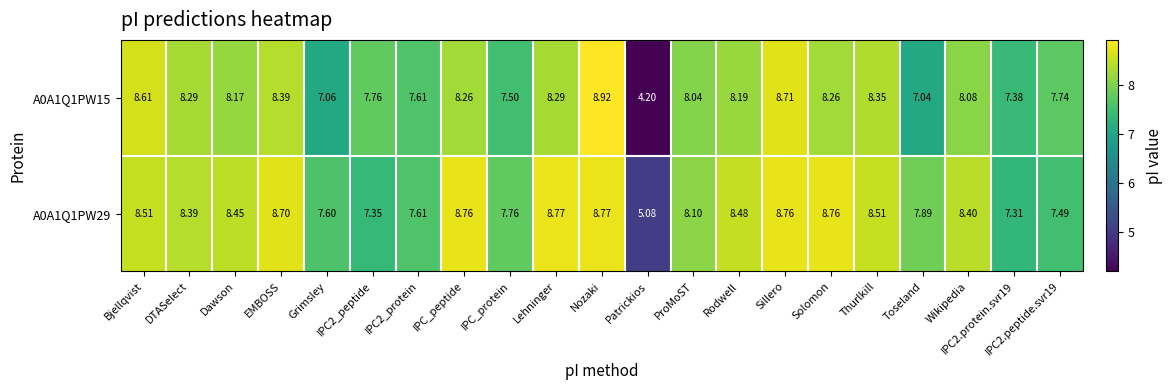

What is the difference between the highest and lowest values at IPC2_peptide?

0.4